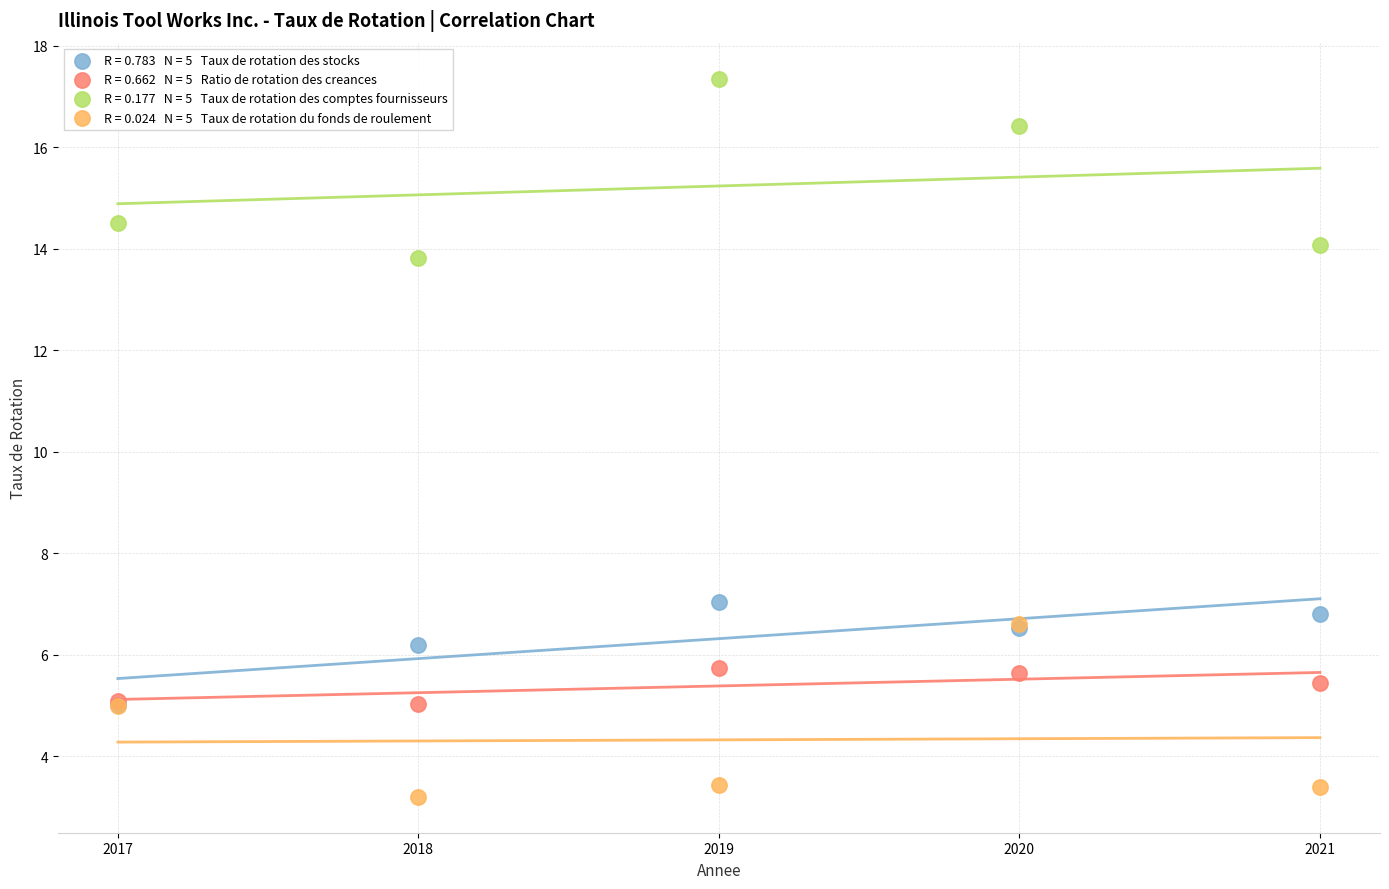

Across all series, what Y value is closest to 10?

7.0